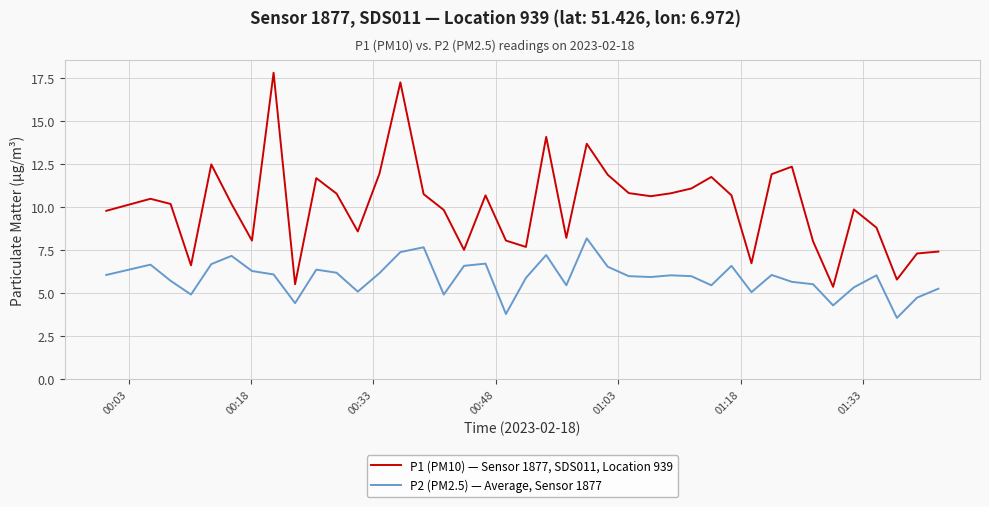

Rank the series by their average value, from lowest to highest.

P2 (PM2.5) — Average, Sensor 1877, P1 (PM10) — Sensor 1877, SDS011, Location 939